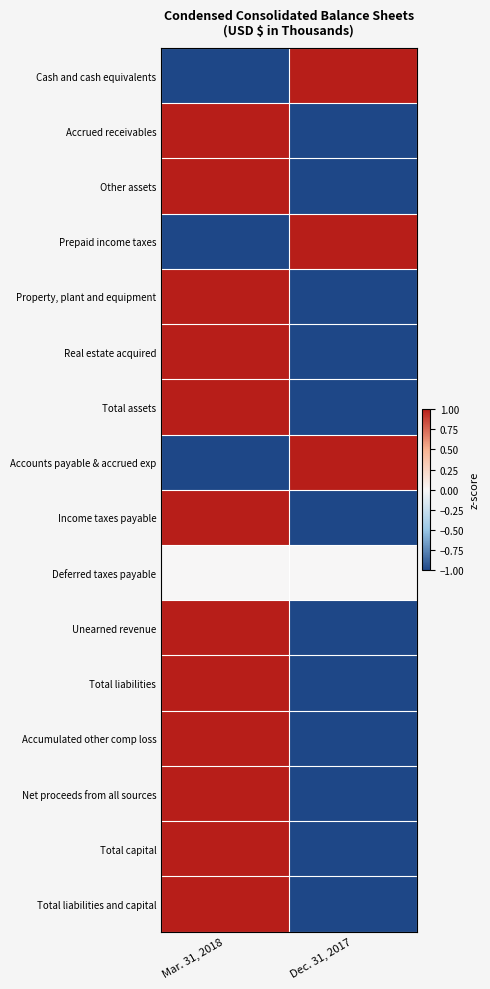

Count the number of data series in this chart.

16